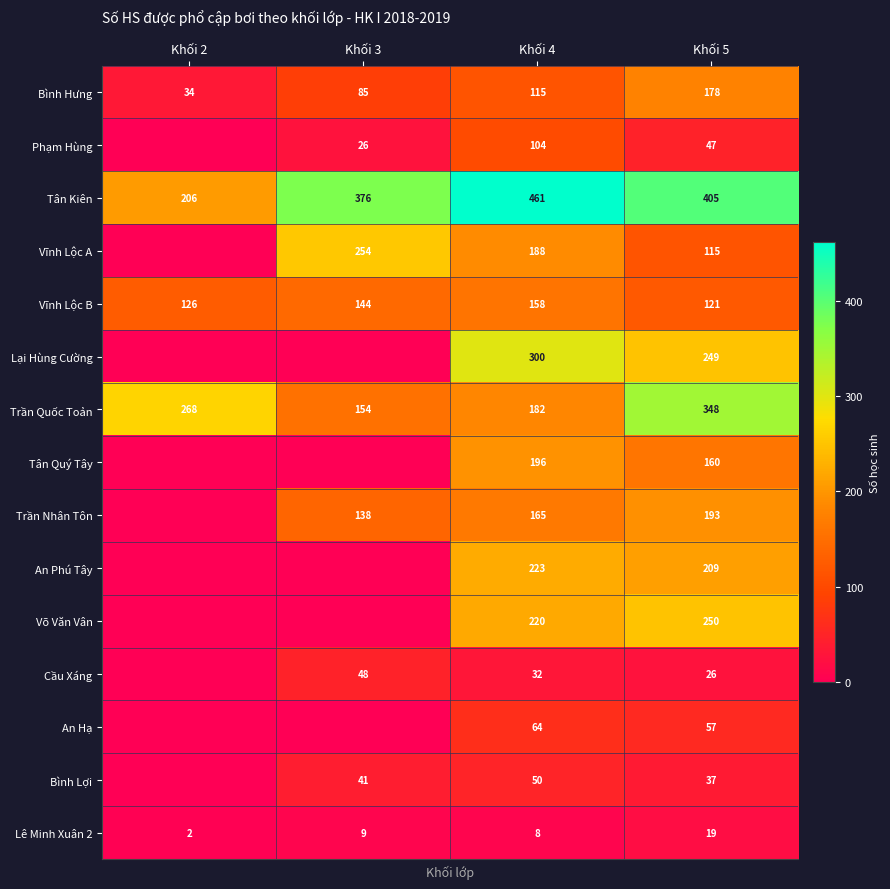

How many distinct data groups are displayed?

15